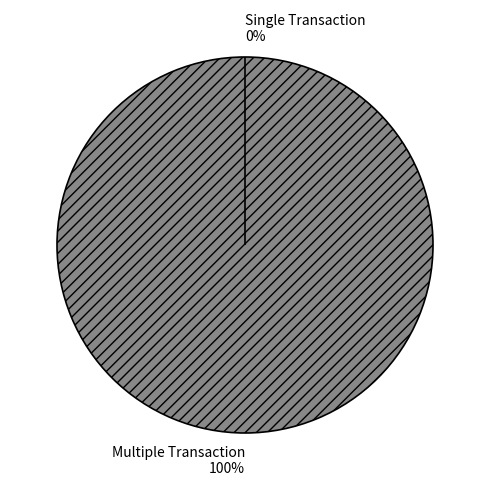

How many slices are in this pie chart?

2